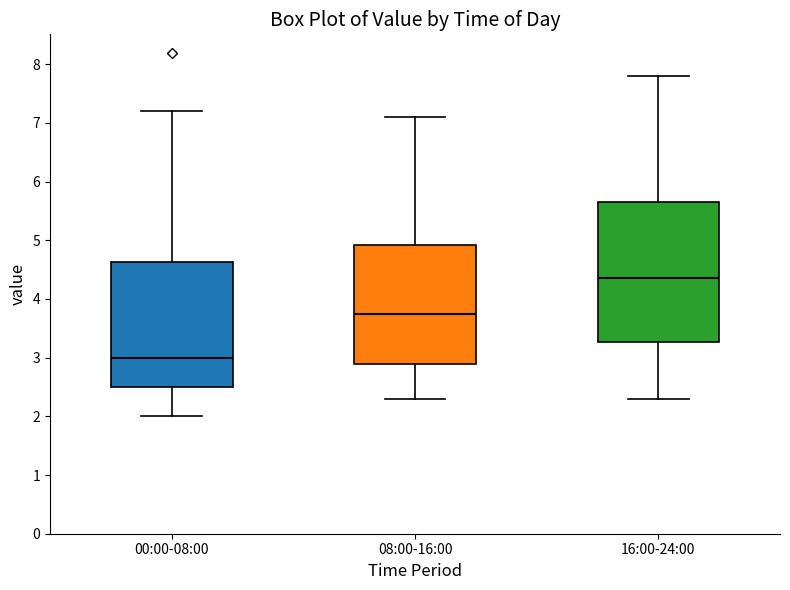

Which box's median line is the lowest?

00:00-08:00